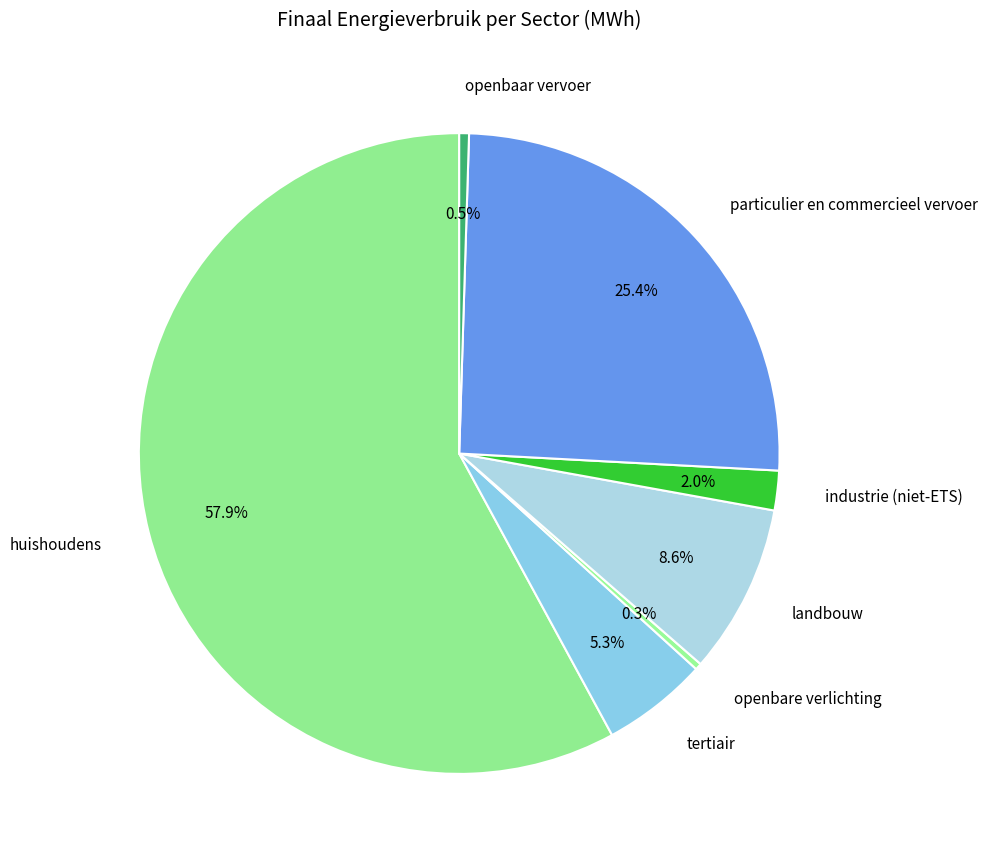

To the nearest percent, what is the combined percentage of industrie (niet-ETS) and openbaar vervoer?

2%